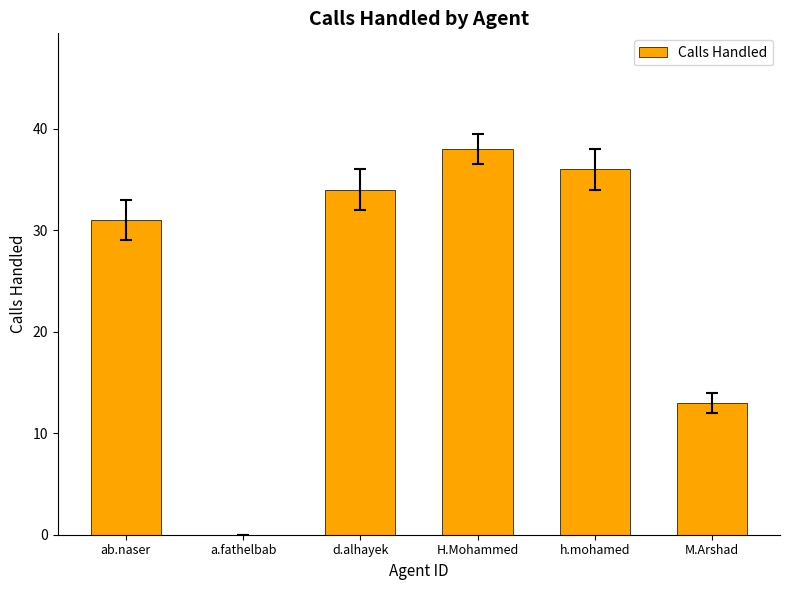

Which label corresponds to the largest value in the chart?

H.Mohammed